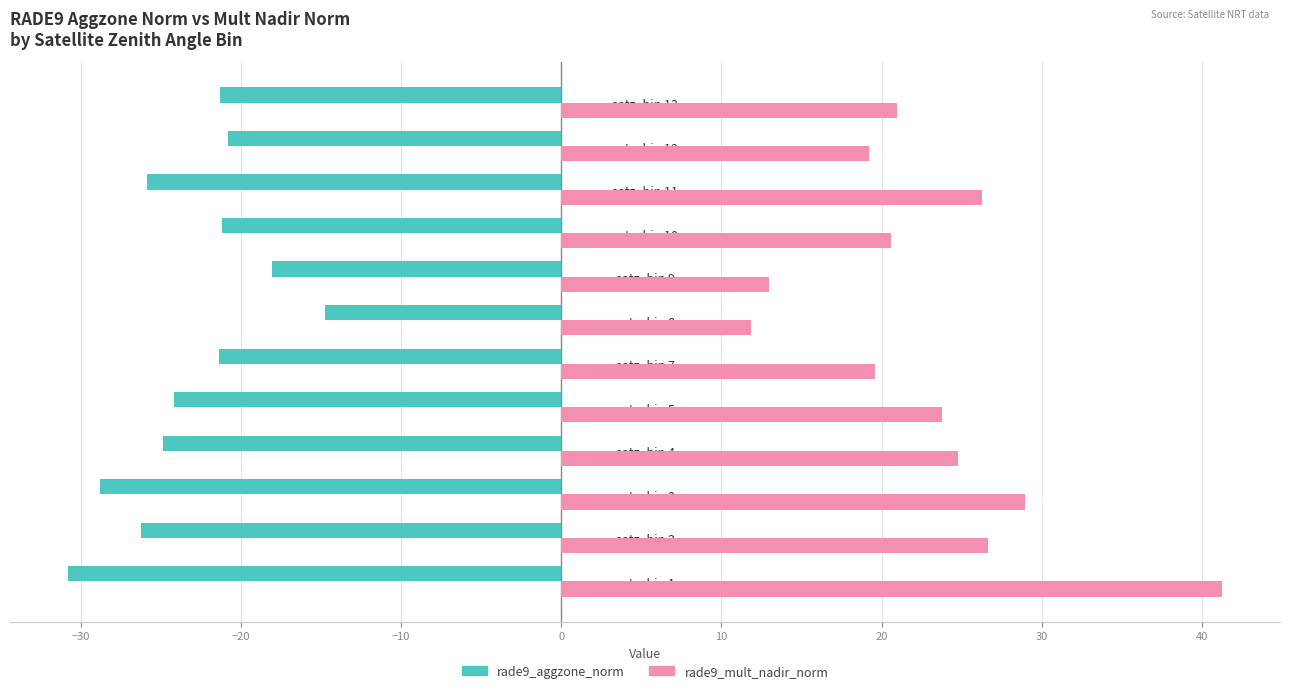

What is the minimum value for rade9_mult_nadir_norm?

11.9